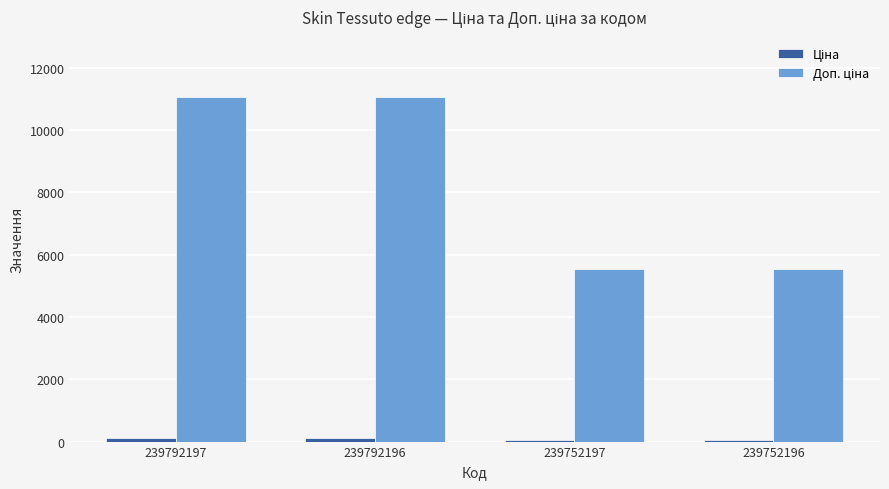

Between 239792197 and 239752196, which series saw the biggest shift?

Доп. ціна